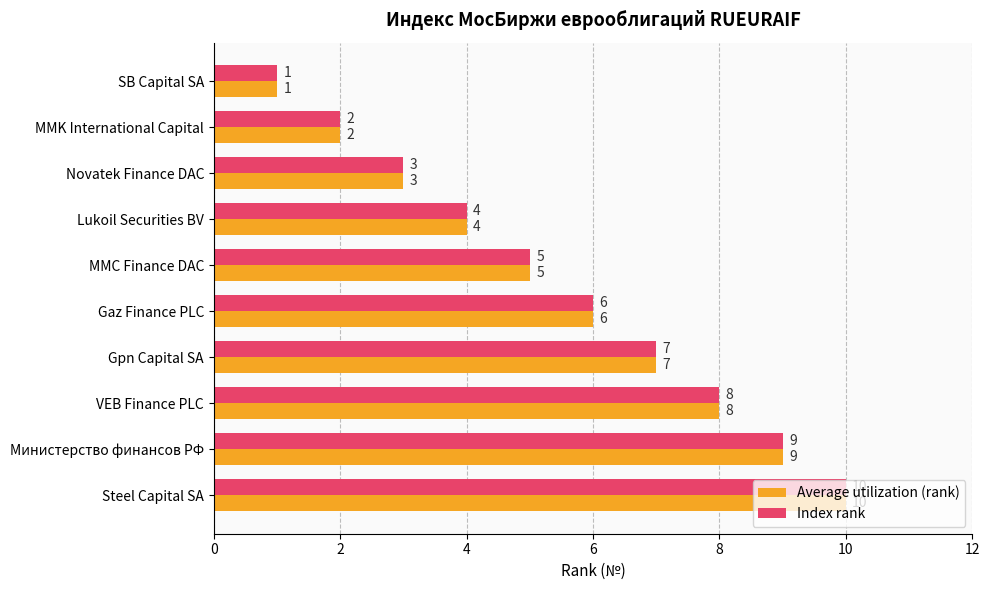

Which category has the lowest value in the Index rank series?

SB Capital SA